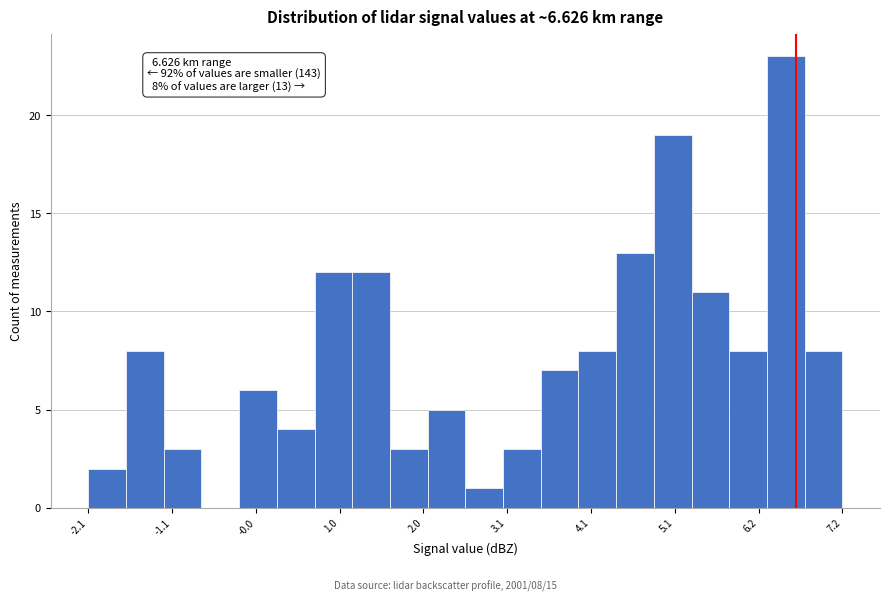

Read against the x-axis, roughly where is the centre of the tallest bar?

6.6